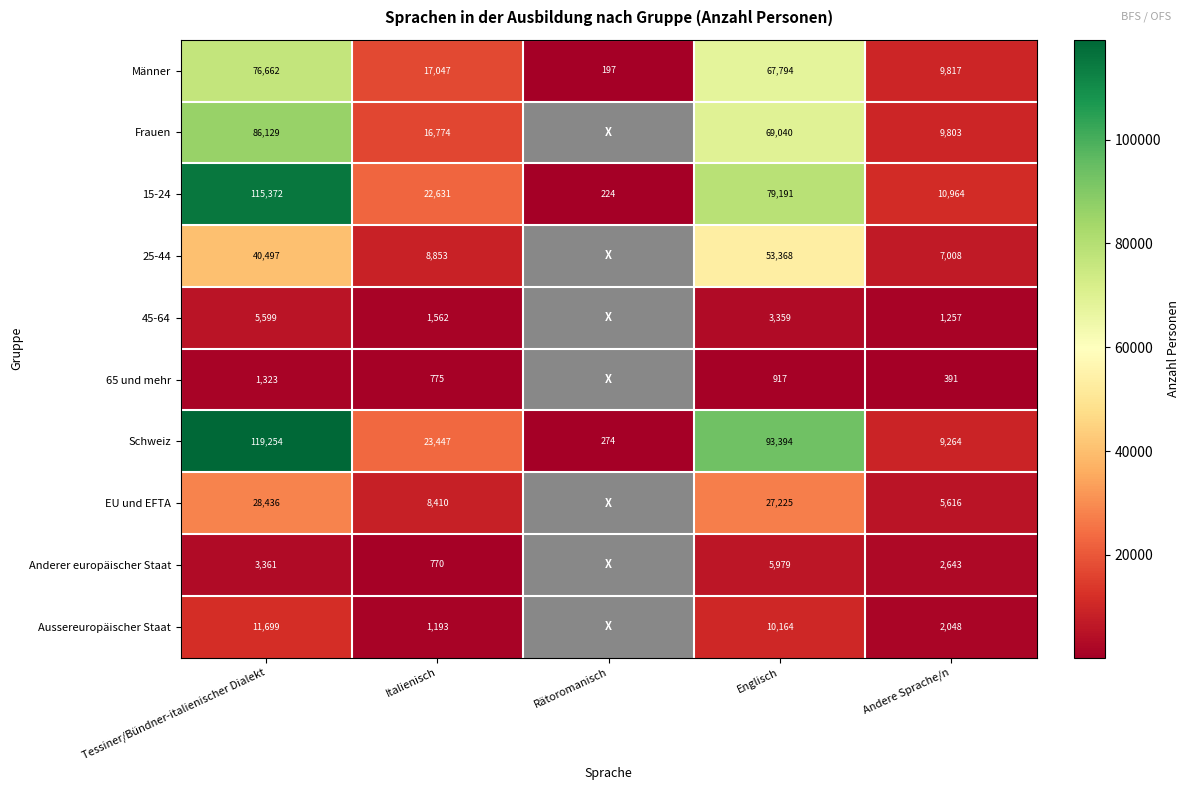

At which category is the sum across all series the highest?

Tessiner/Bündner-italienischer Dialekt